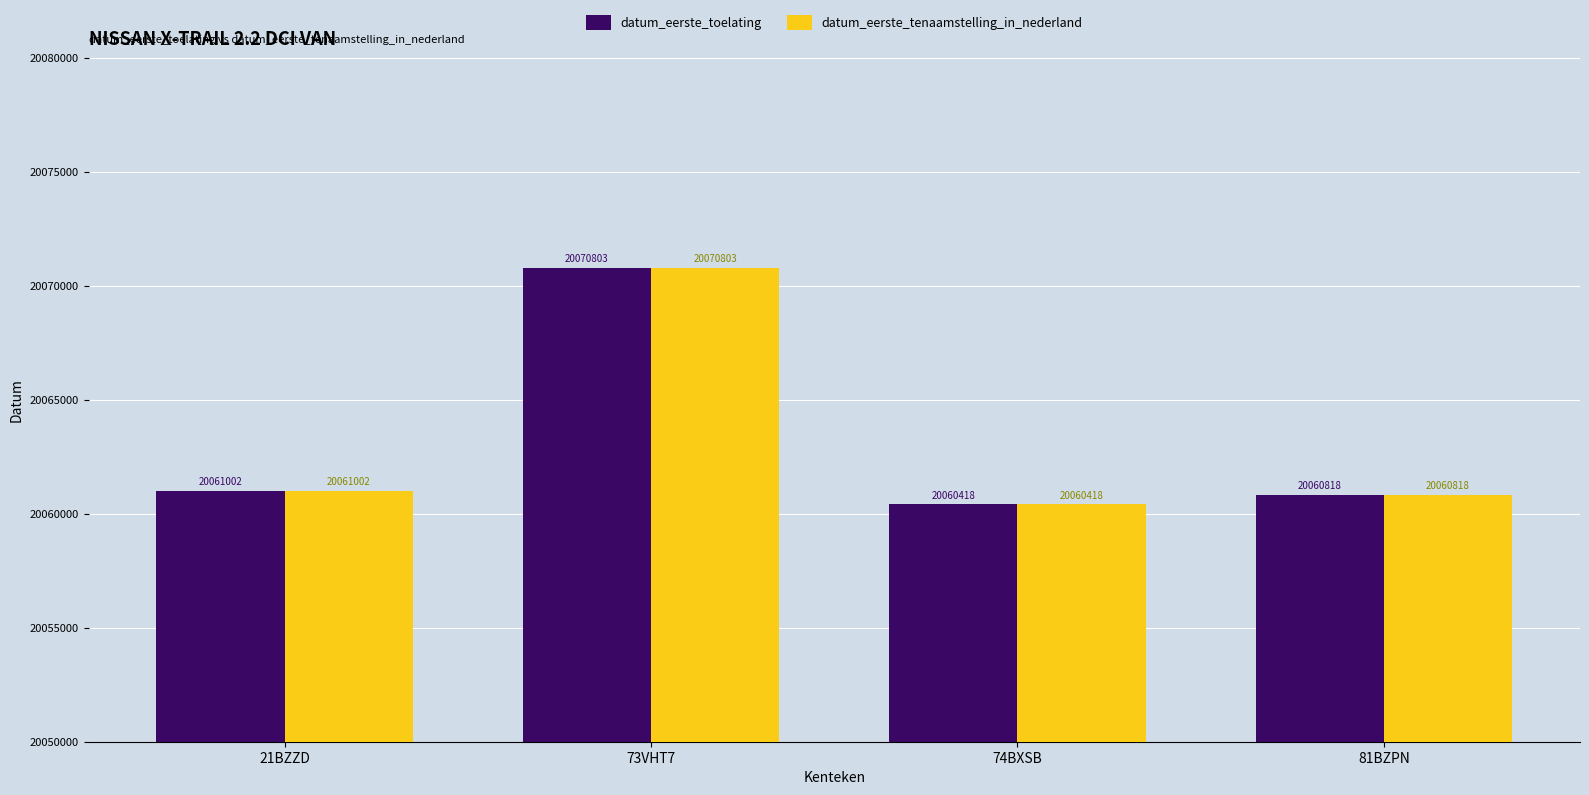

What is the sum of the datum_eerste_tenaamstelling_in_nederland values at 81BZPN and 73VHT7?

40131621